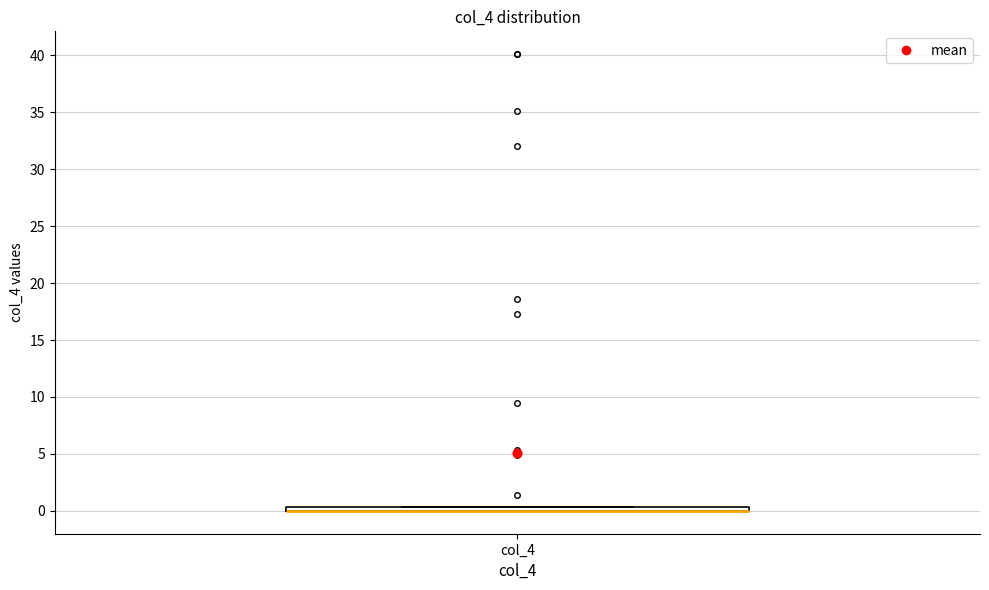

Where is the upper edge of the box for col_4 on the y-axis? The values are not printed on the chart, so give them approximately, as read against the axis.

0.5